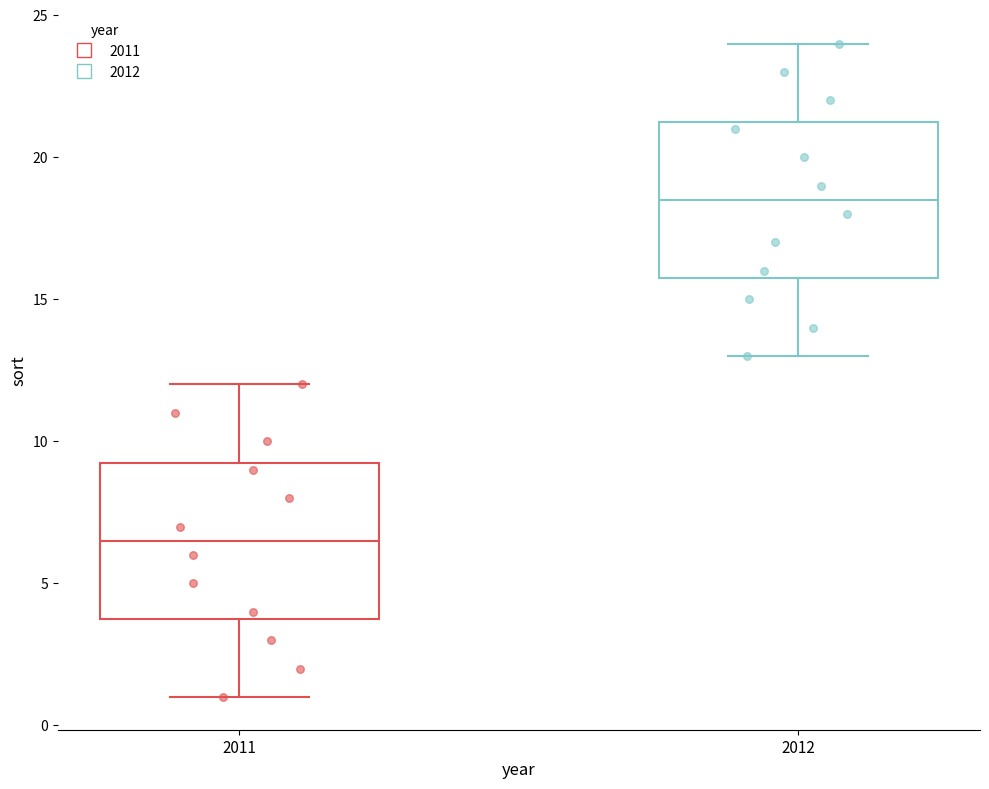

Where does the median line of the box at x = 2011 sit on the y-axis? The values are not printed on the chart, so give them approximately, as read against the axis.

6.5